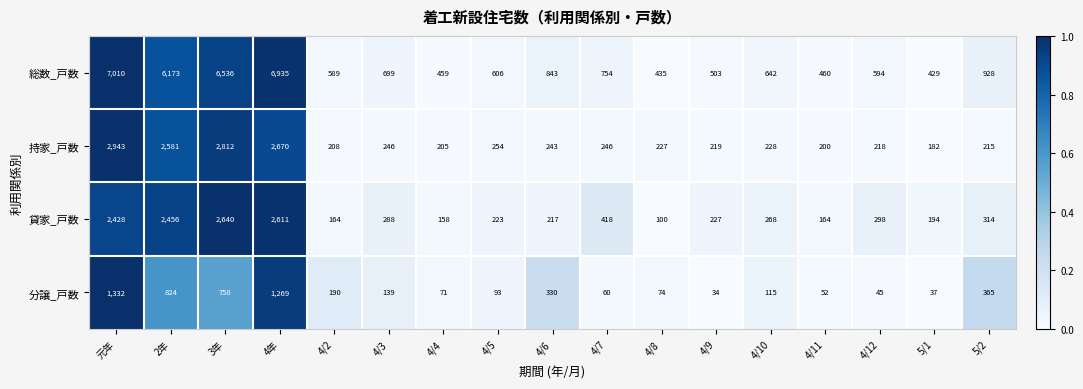

What is the sum of all 分譲_戸数 values?

5788